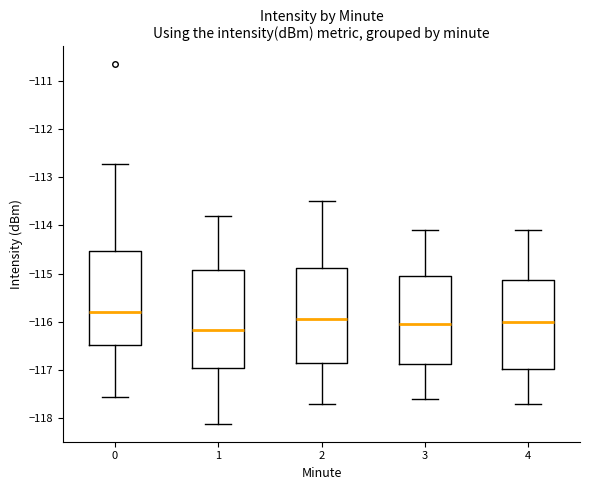

Reading left to right, read every box against the y-axis: the position of its median line, the range the box covers, and the ends of its whiskers. The values are not printed on the chart, so give them approximately, as read against the axis.

0: median -115.8, box -116.5 to -114.5, whiskers -117.6 to -112.7
1: median -116.2, box -116.9 to -114.9, whiskers -118.1 to -113.8
2: median -115.9, box -116.8 to -114.9, whiskers -117.7 to -113.5
3: median -116.0, box -116.9 to -115.0, whiskers -117.6 to -114.1
4: median -116.0, box -117.0 to -115.1, whiskers -117.7 to -114.1